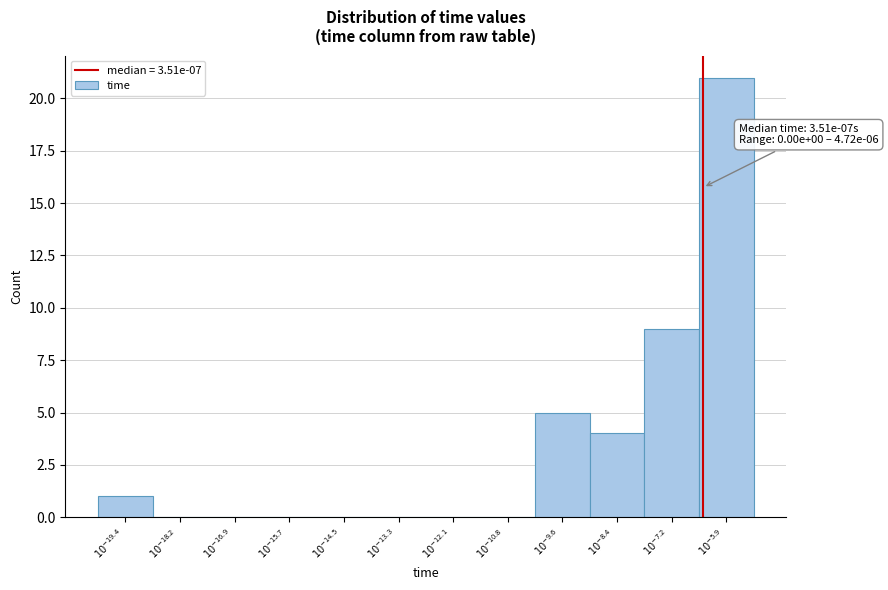

What is the sum of all values?

40